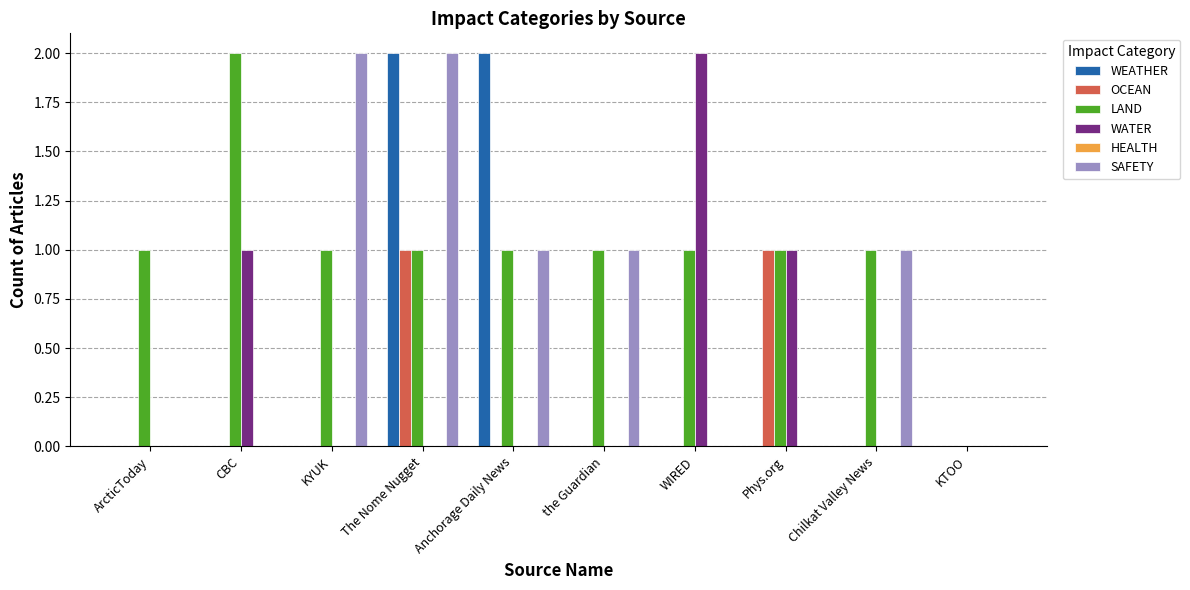

What is the sum of all SAFETY values?

7